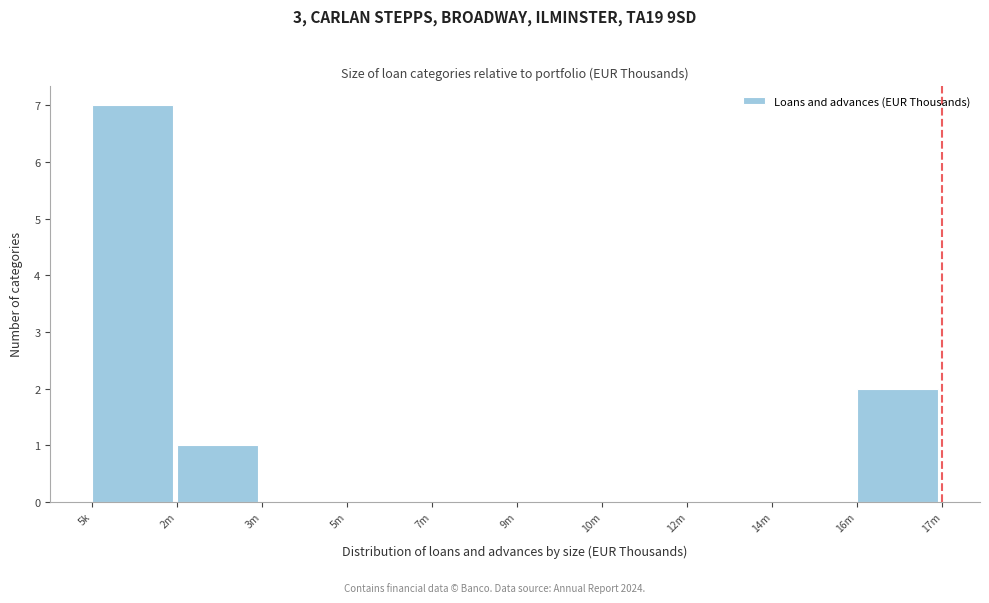

Reading left to right, extract all data points from this chart.

5k=7	2m=1	3m=0	5m=0	7m=0	9m=0	10m=0	12m=0	14m=0	16m=2